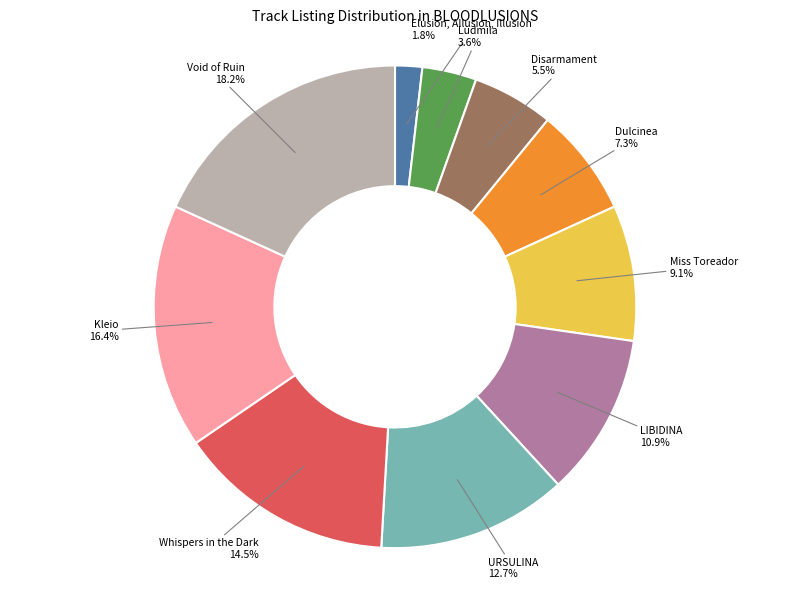

Does any single category account for the majority?

No